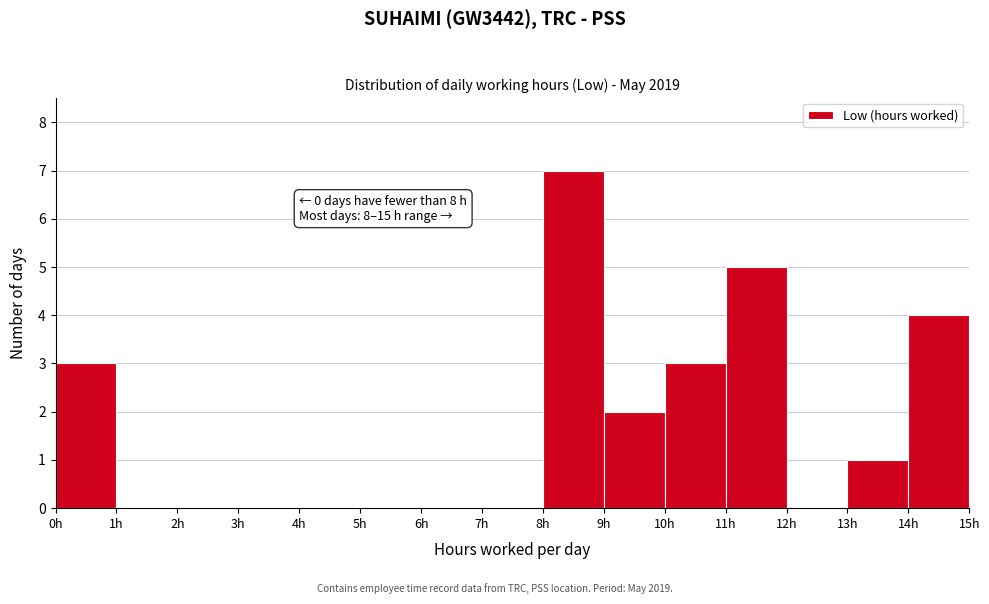

Over which range of the x-axis is the bar tallest?

8 to 9